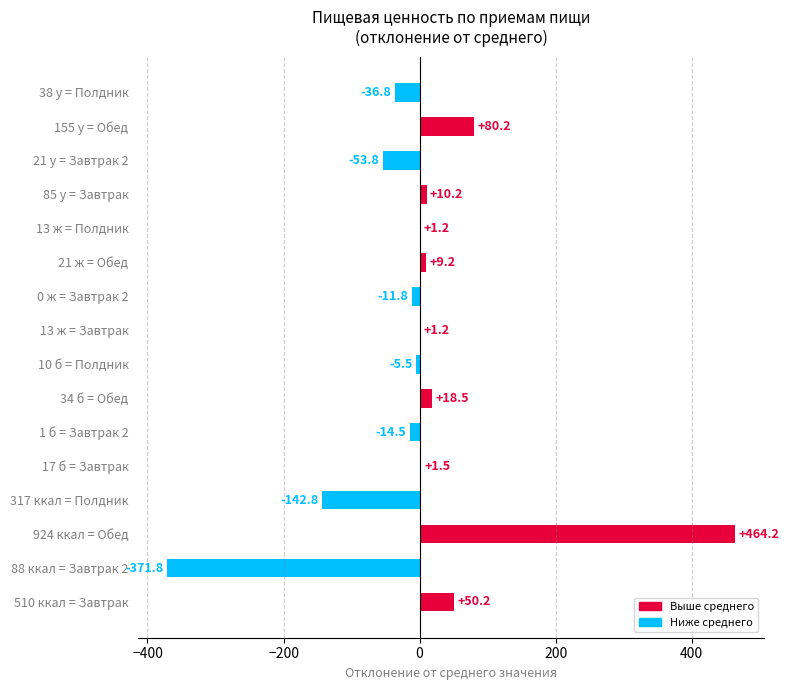

How many distinct data groups are displayed?

1